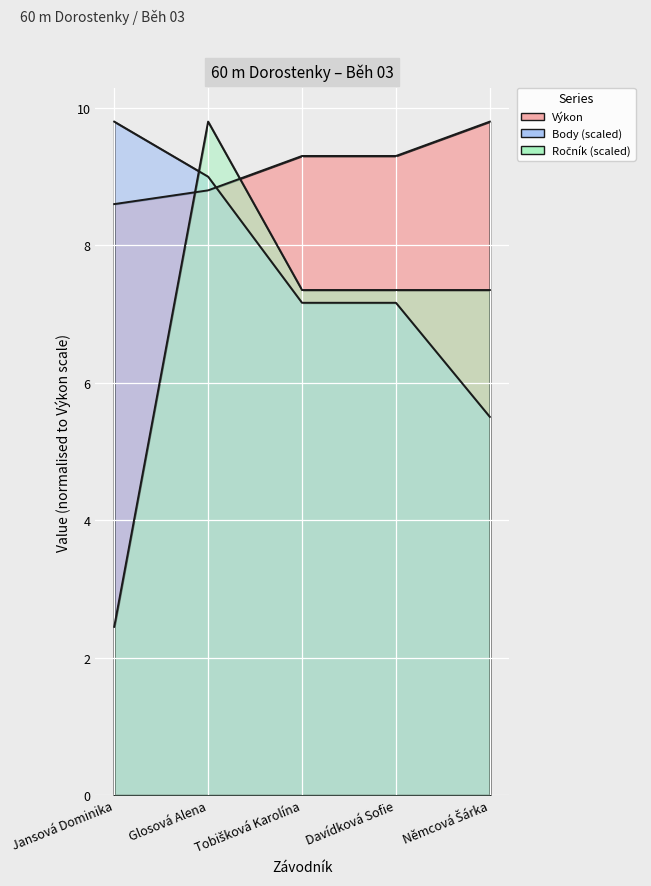

List the series in order of their overall mean, lowest first.

Ročník, Body, Výkon